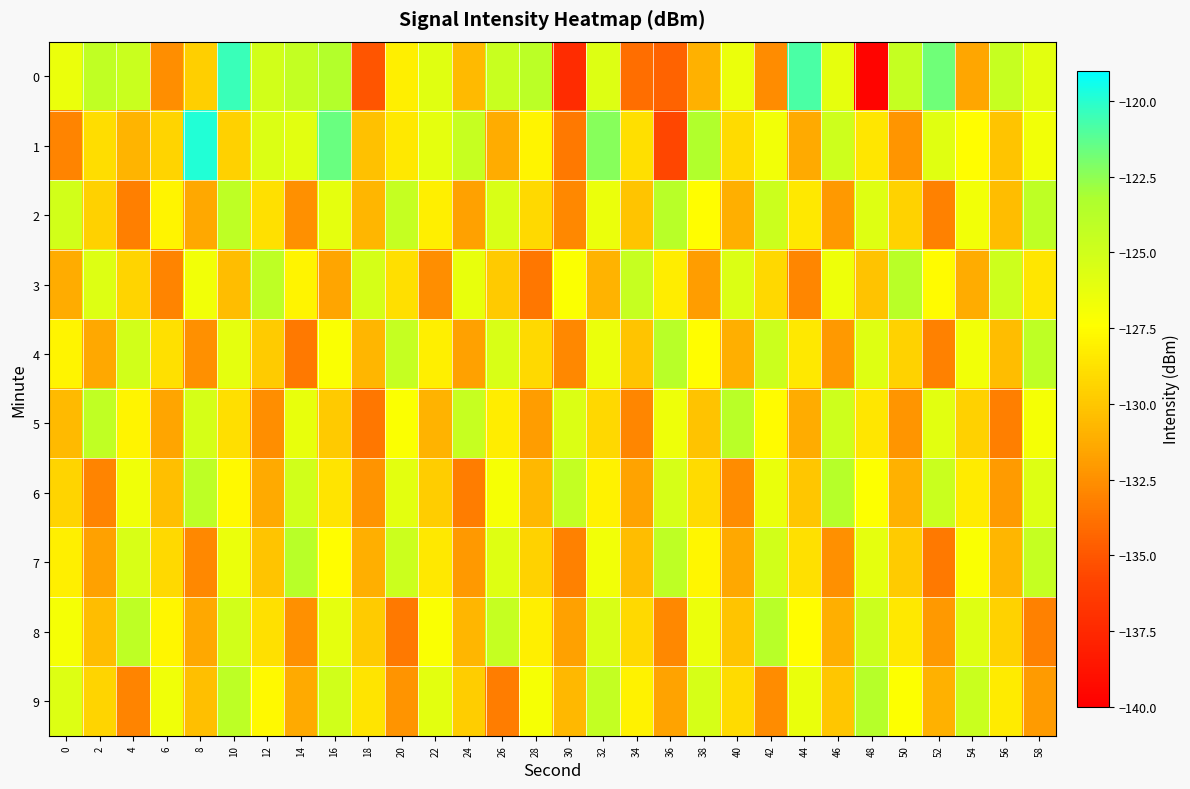

What is the maximum value shown in the chart?

-119.9